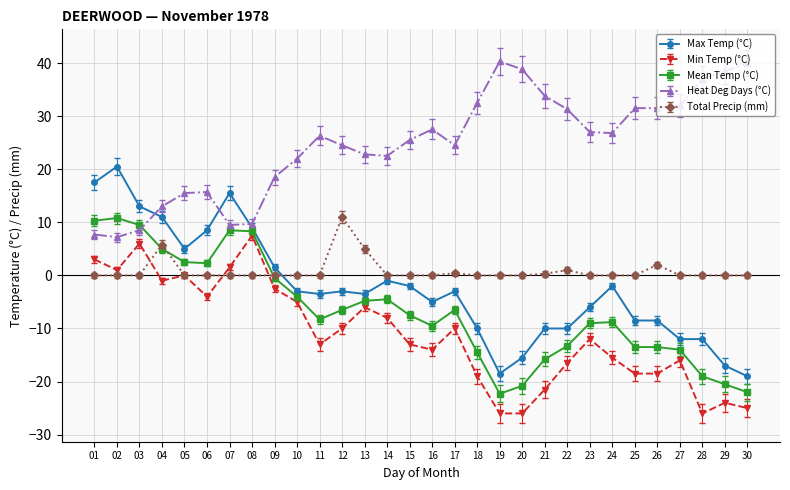

Which series has the widest spread of values?

Max Temp (°C)